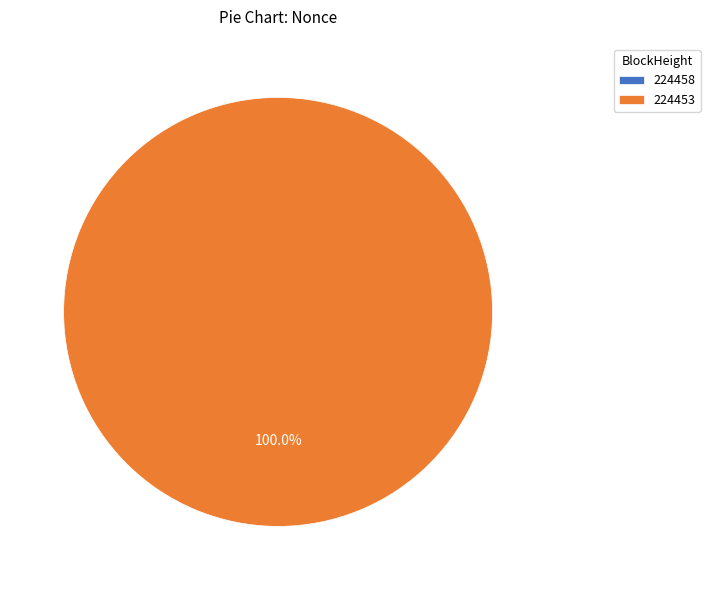

Which category has the biggest portion of the pie?

224453